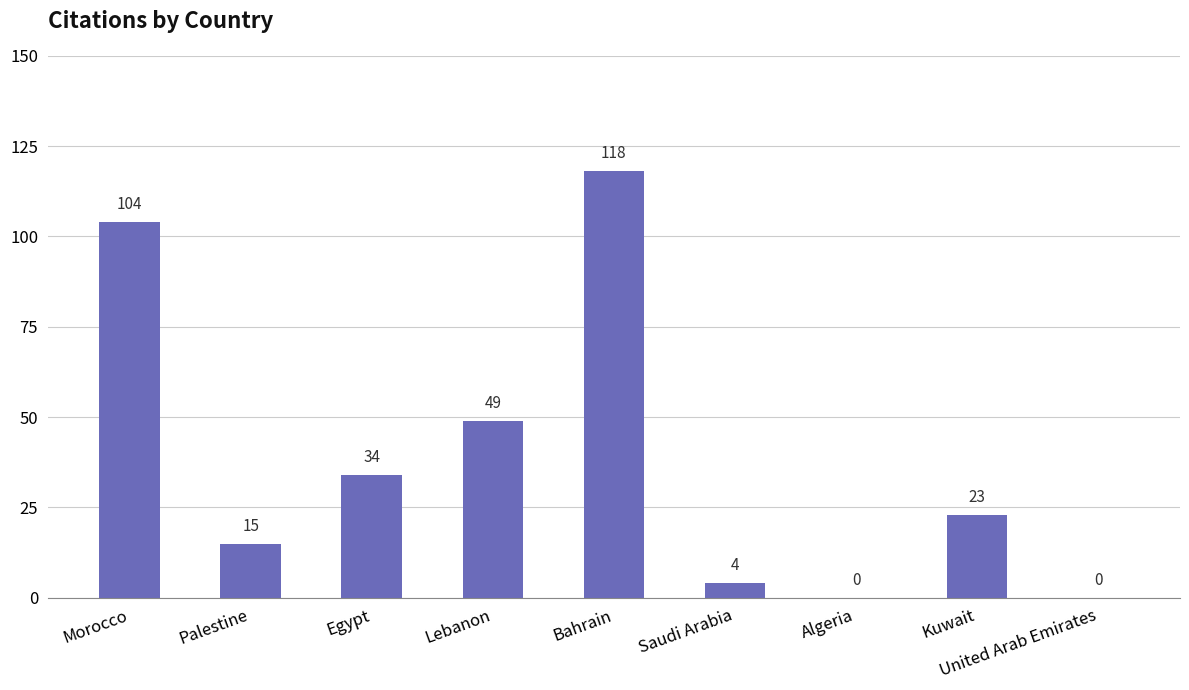

Which has a higher value, Bahrain or Saudi Arabia?

Bahrain